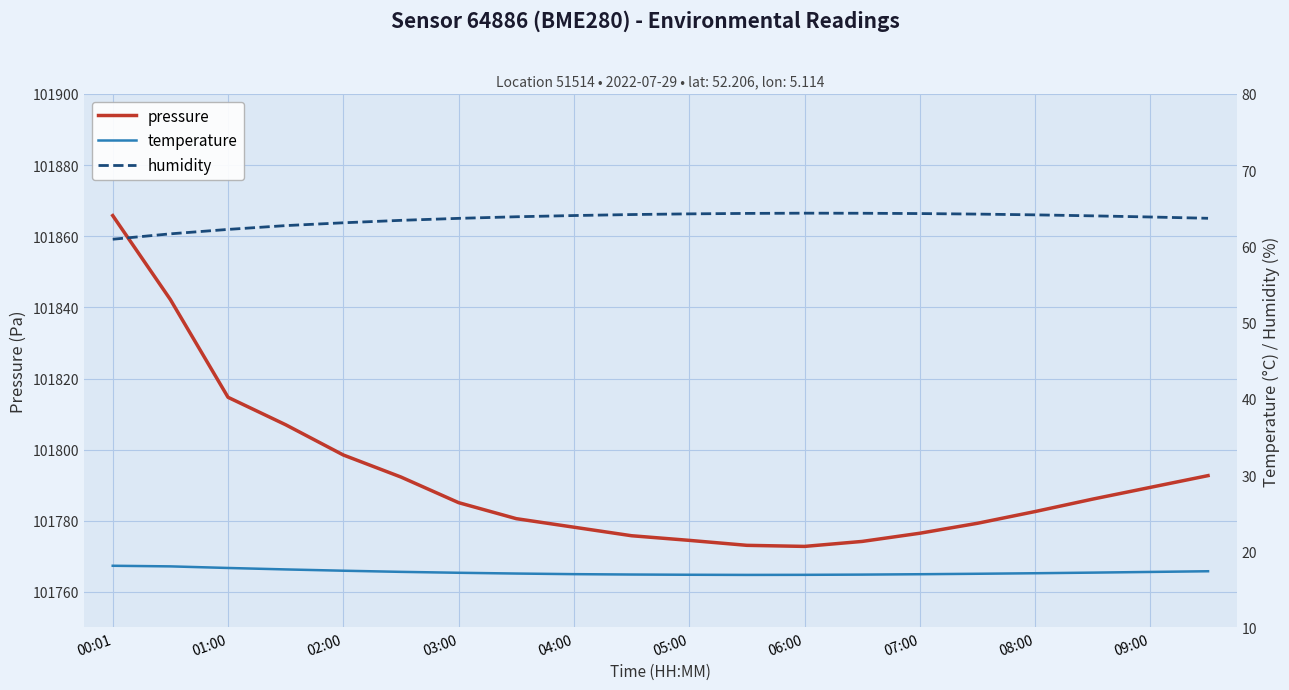

True or false: humidity and temperature cross at least once.

False